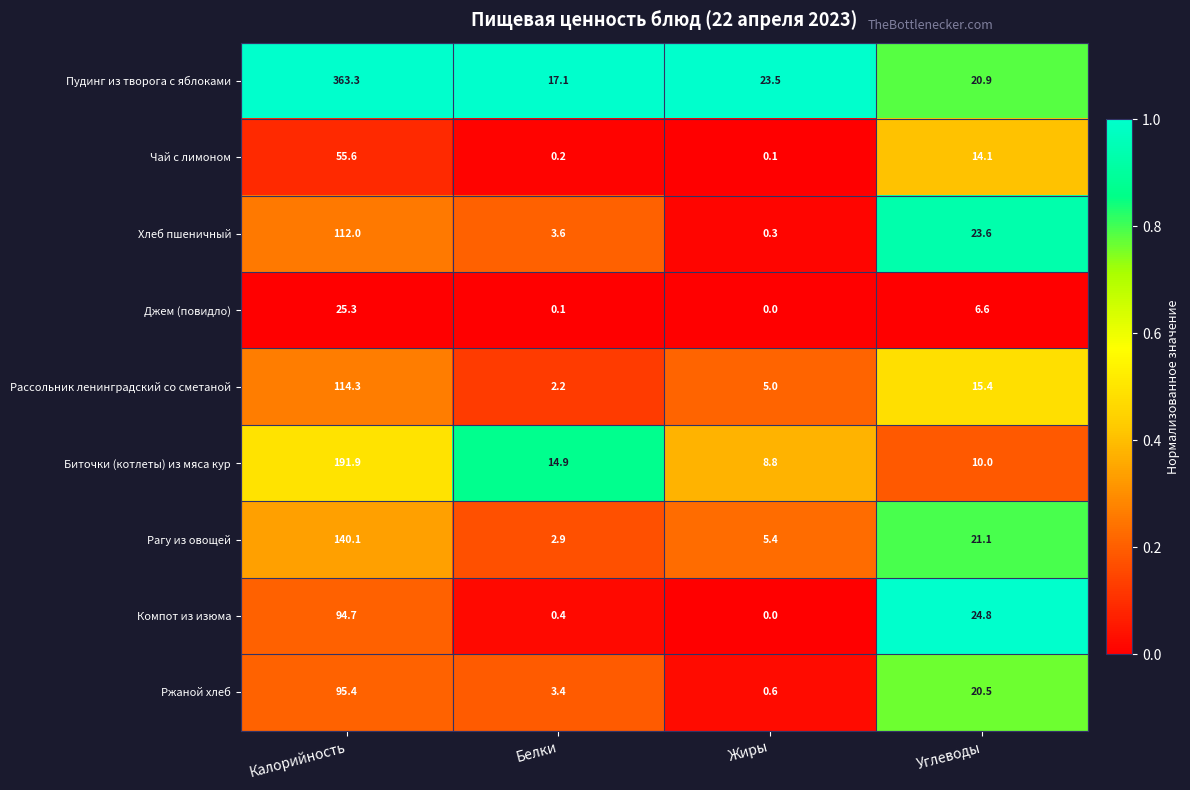

At which category does the chart reach its peak across all series?

Калорийность